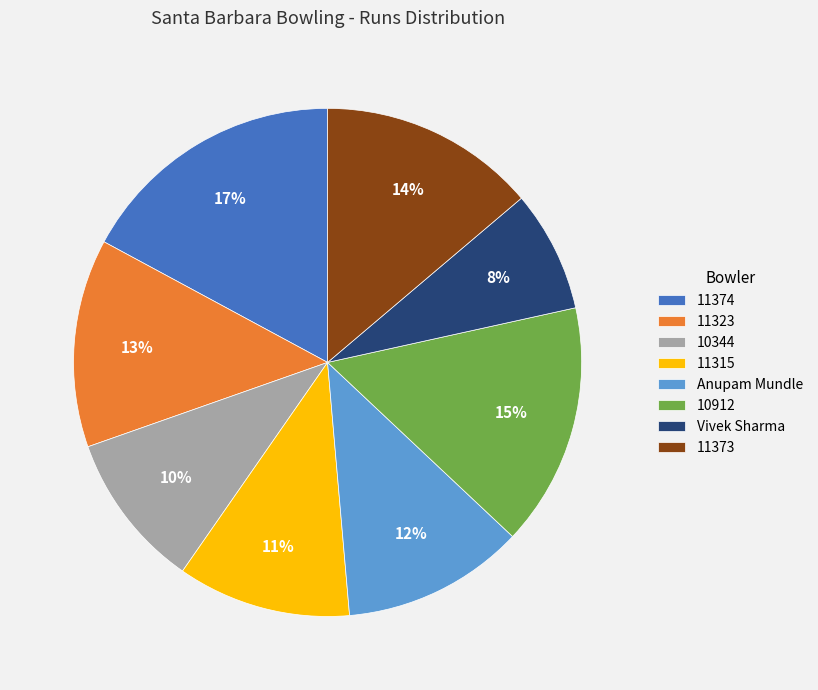

To the nearest percent, what is the average slice percentage?

12%